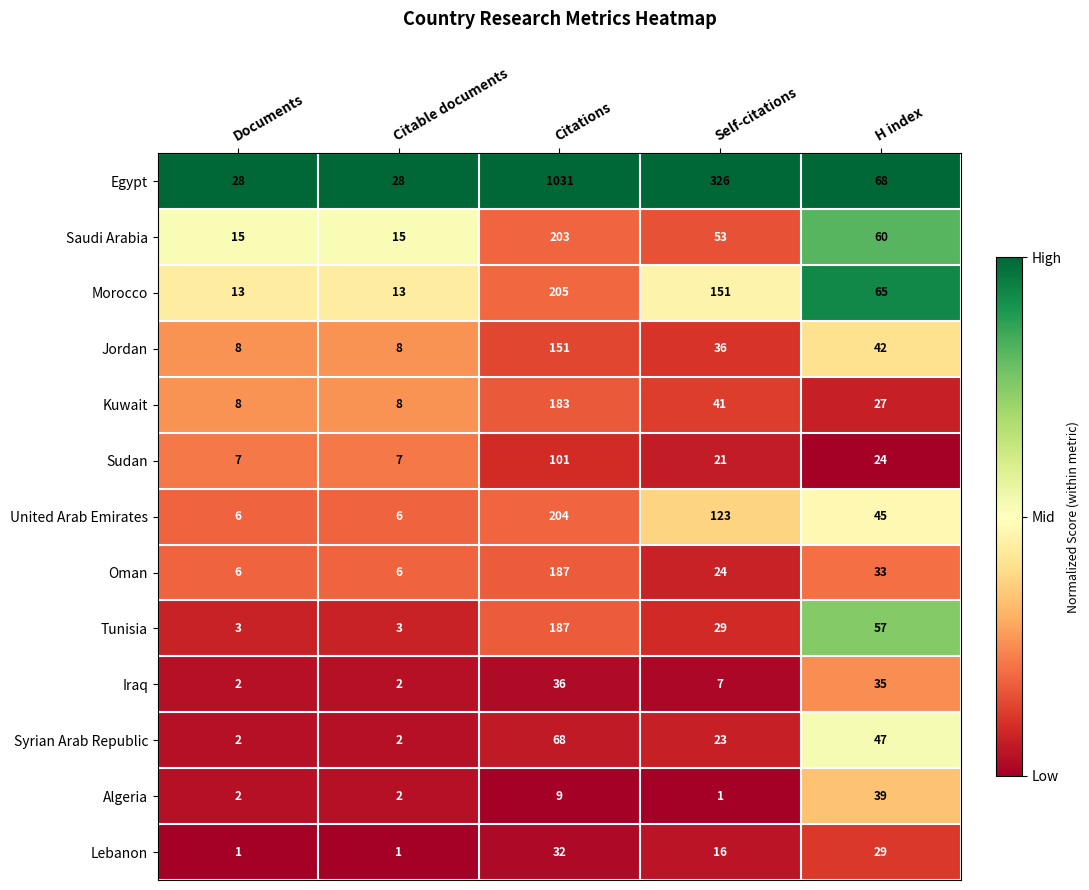

What is the difference between the second highest and second lowest values in the Iraq series?

33